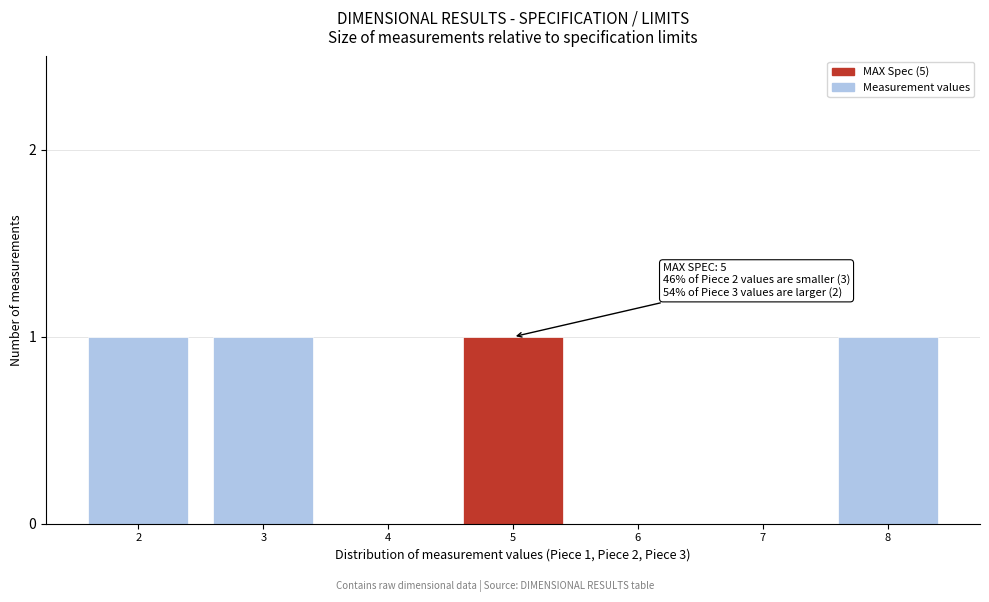

Reading right to left, list all the values displayed in this chart.

8=1	7=0	6=0	5=1	4=0	3=1	2=1